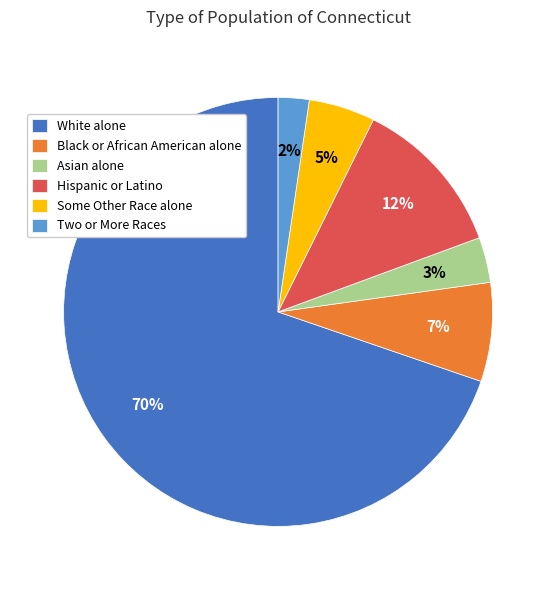

Which slice is the smallest?

Two or More Races